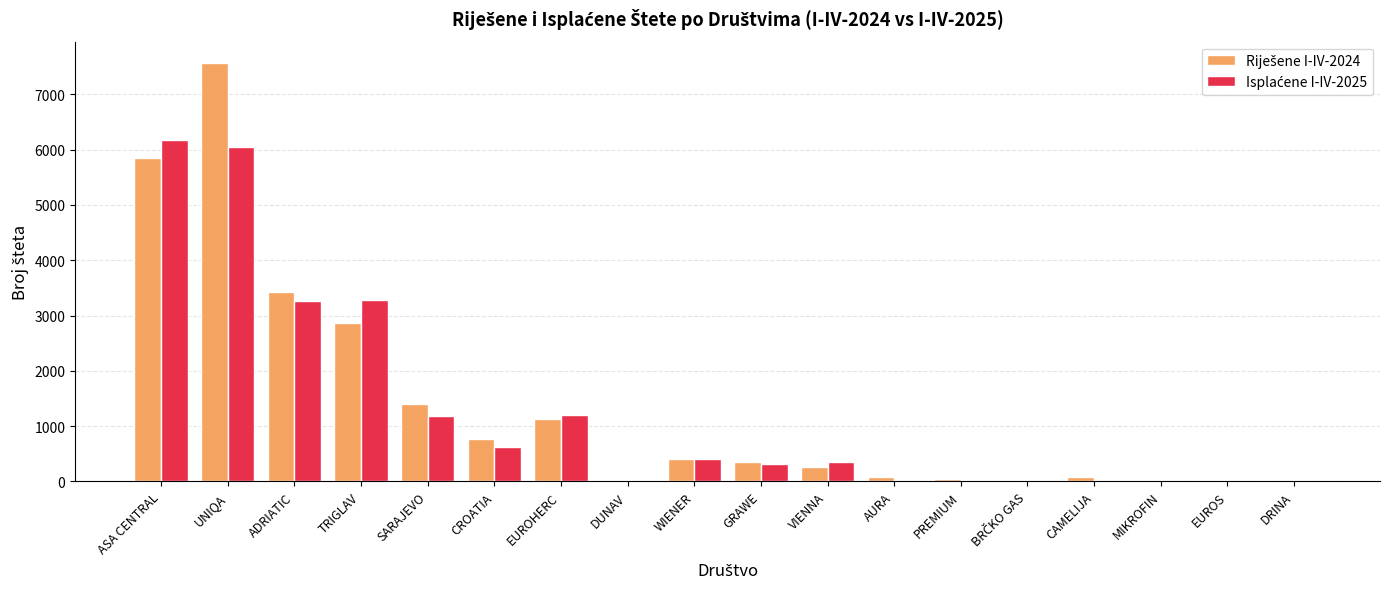

What is the greatest value displayed?

7577